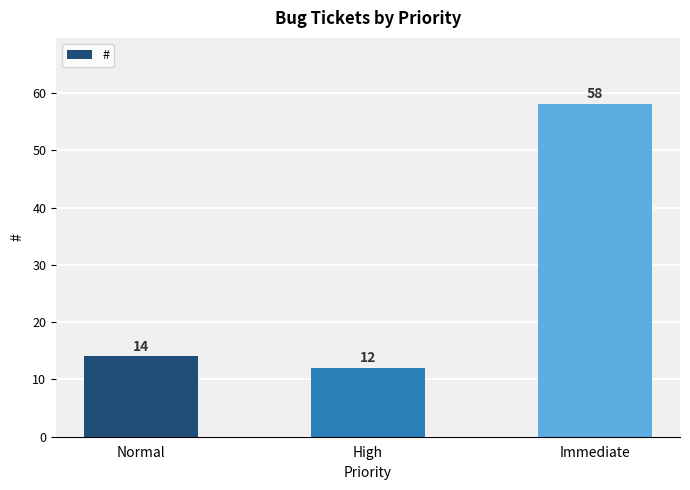

Where is the data nearest to the value 35?

Normal